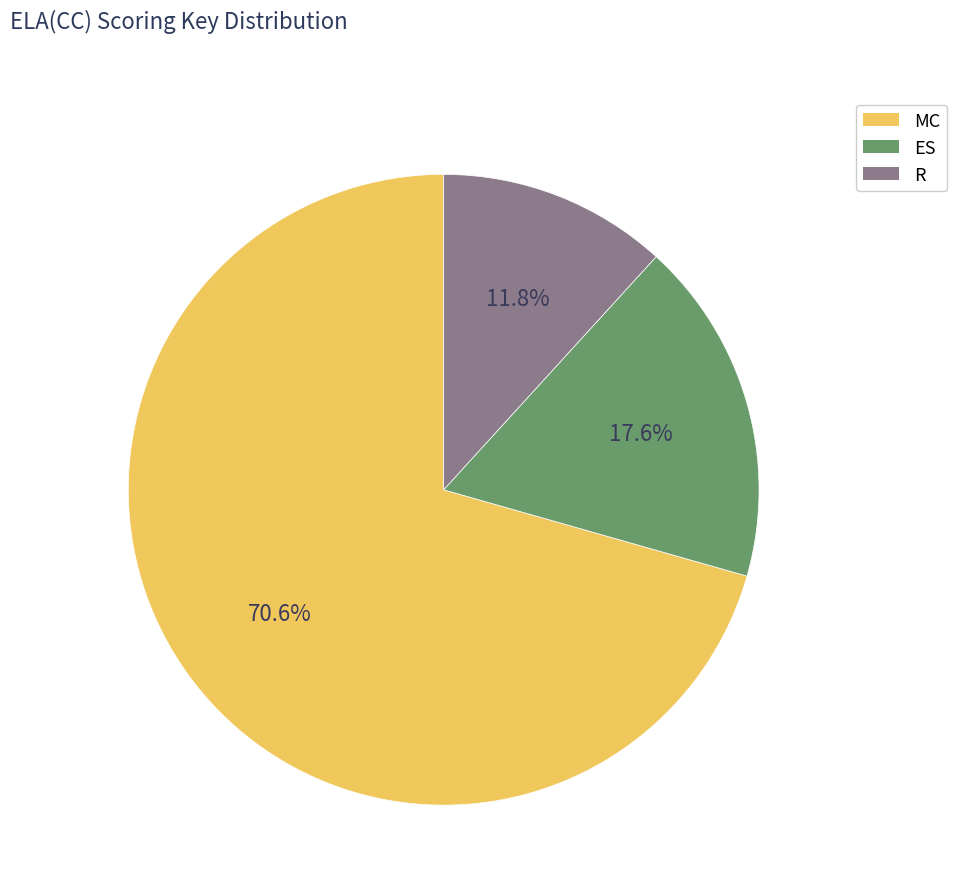

Which category has the biggest portion of the pie?

MC